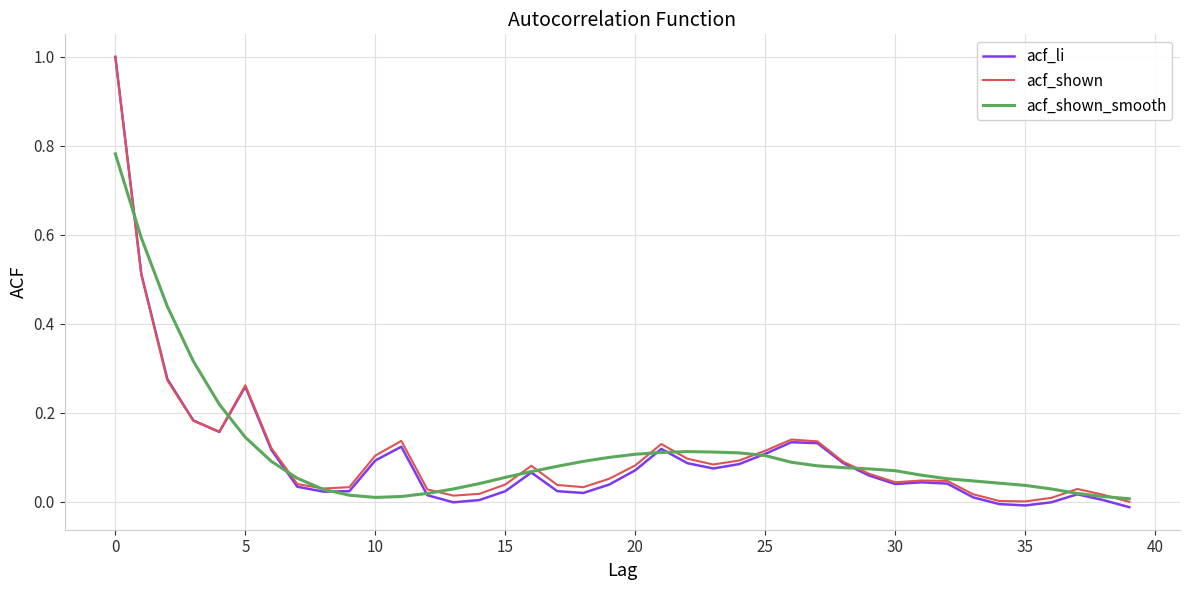

What is the maximum value shown in the chart?

1.0